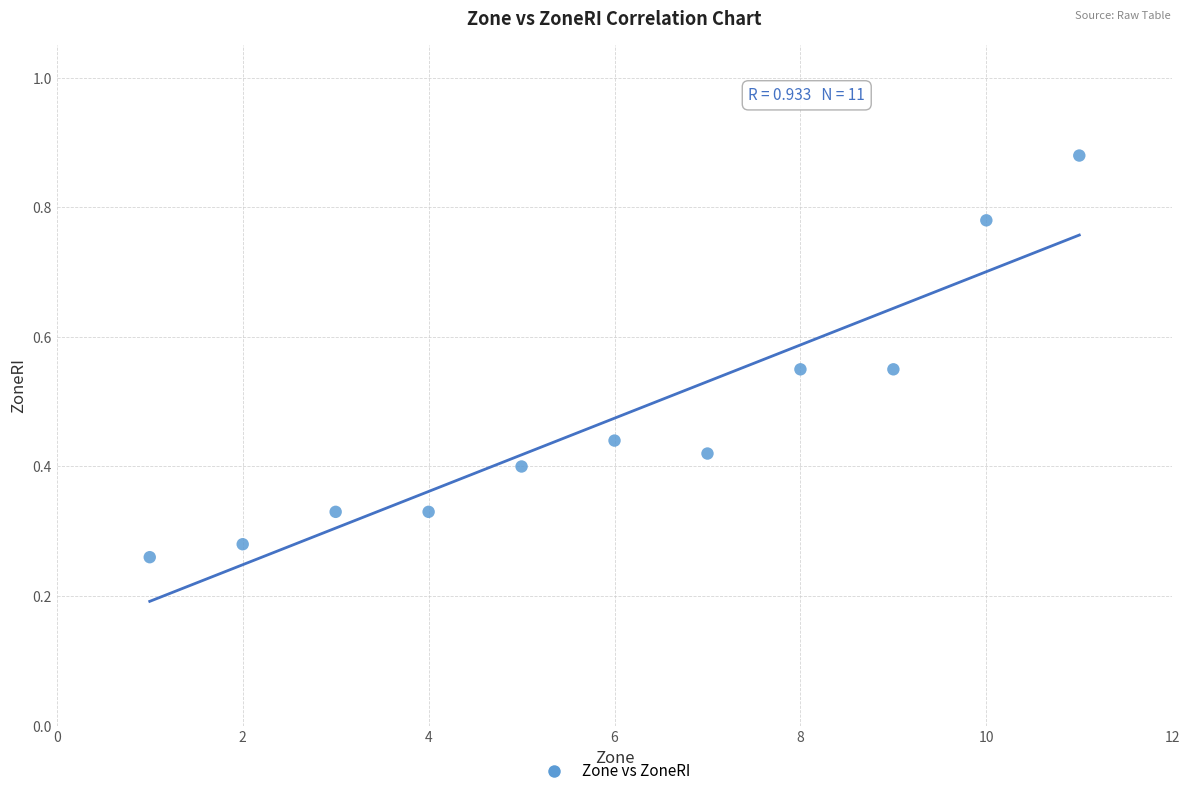

What is the average X value?

6.0